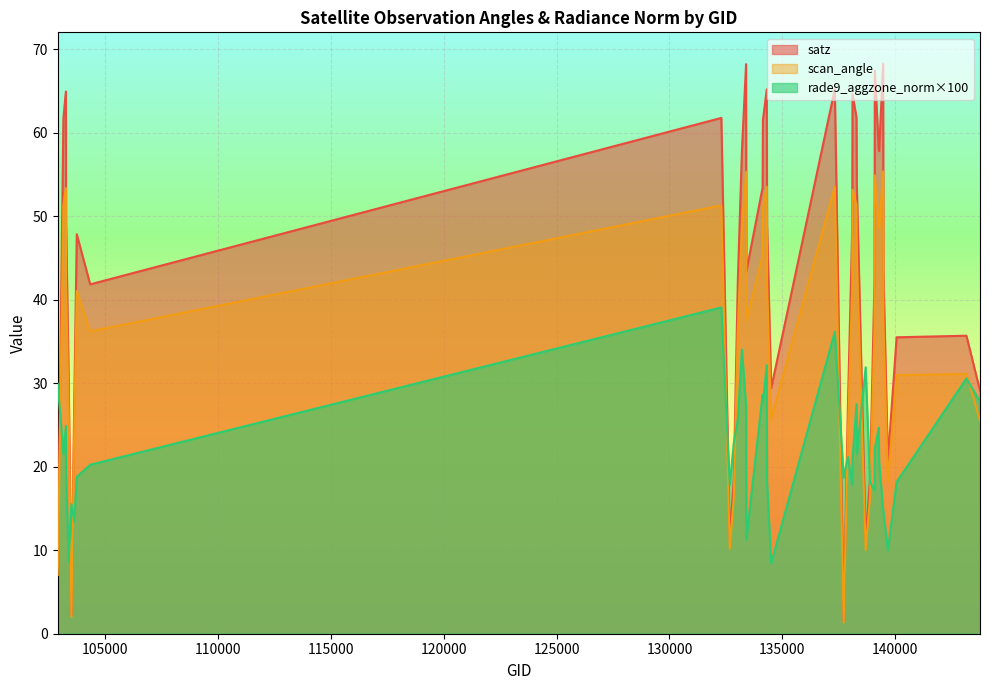

What is the spread (max minus min) of values at 138282?

34.3